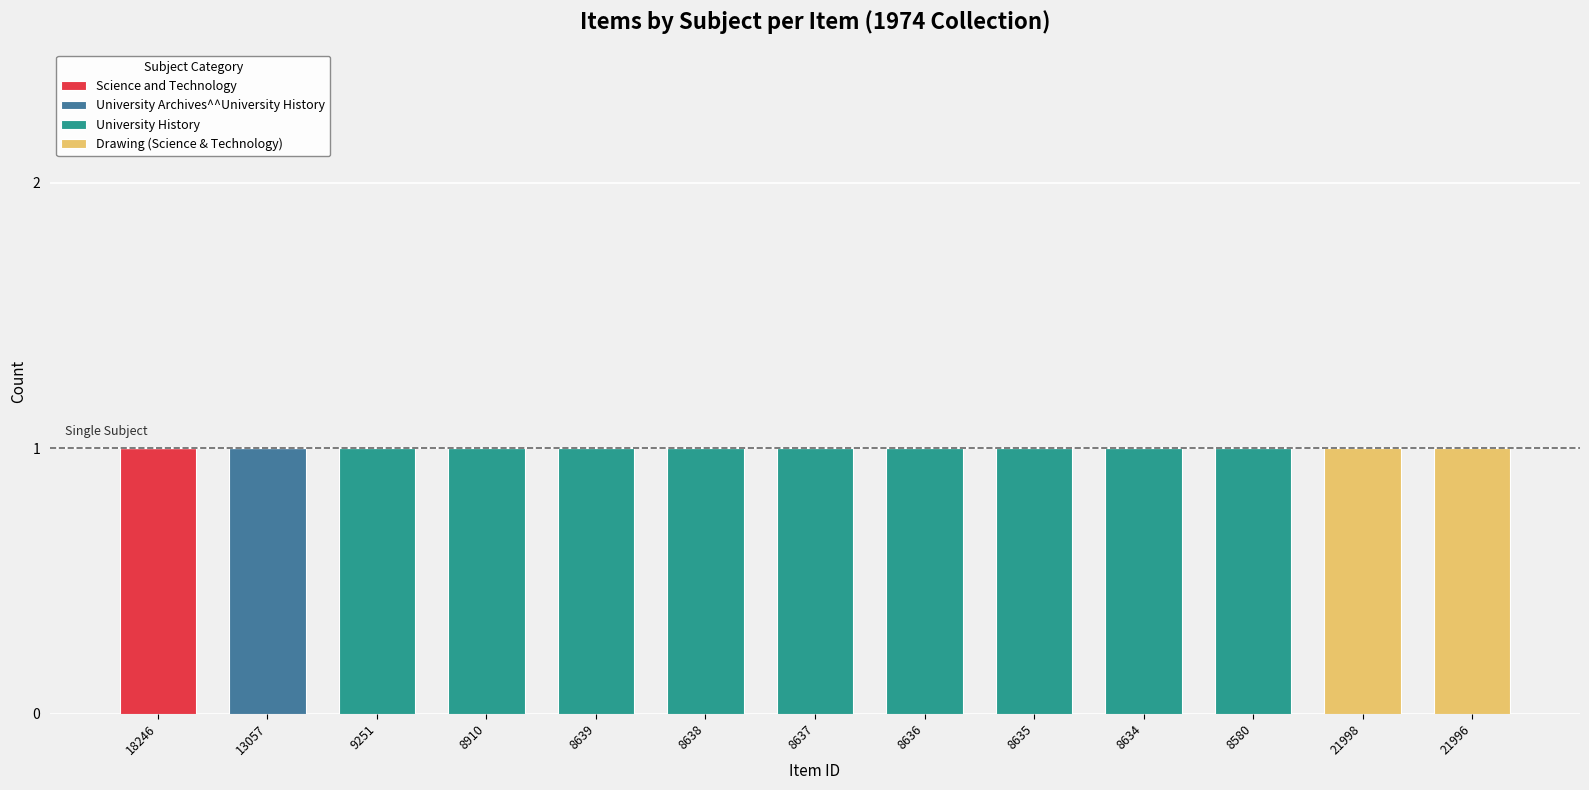

True or false: Science and Technology has a value of 0 at 8637.

True